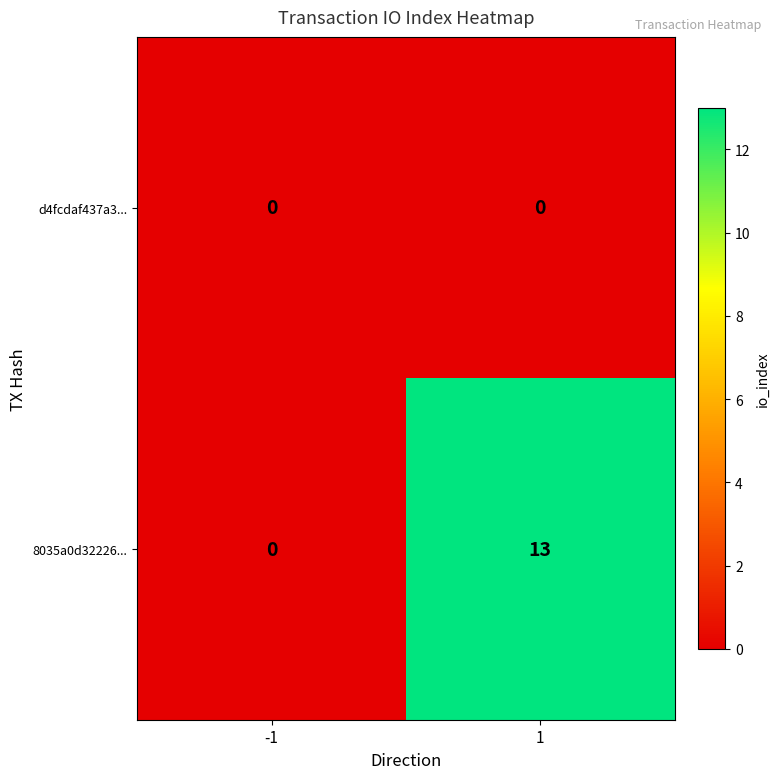

At 1, list the series in order from smallest to largest.

d4fcdaf437a3..., 8035a0d32226...